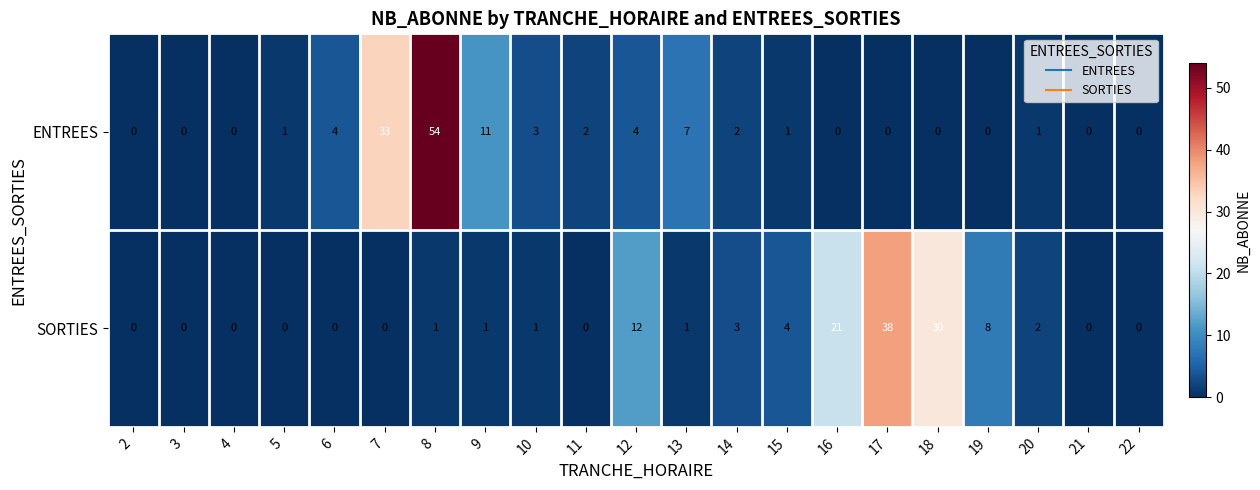

What is the average value of the ENTREES series?

6